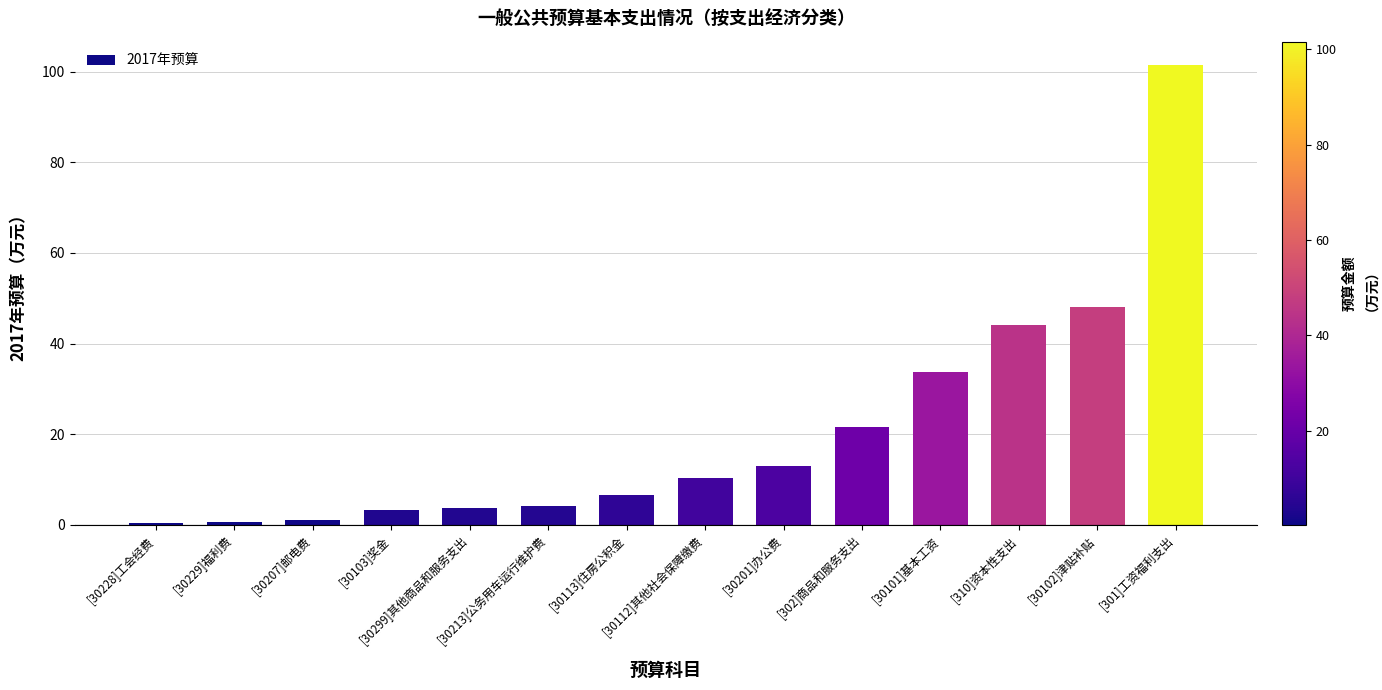

What is the maximum value shown in the chart?

101.6